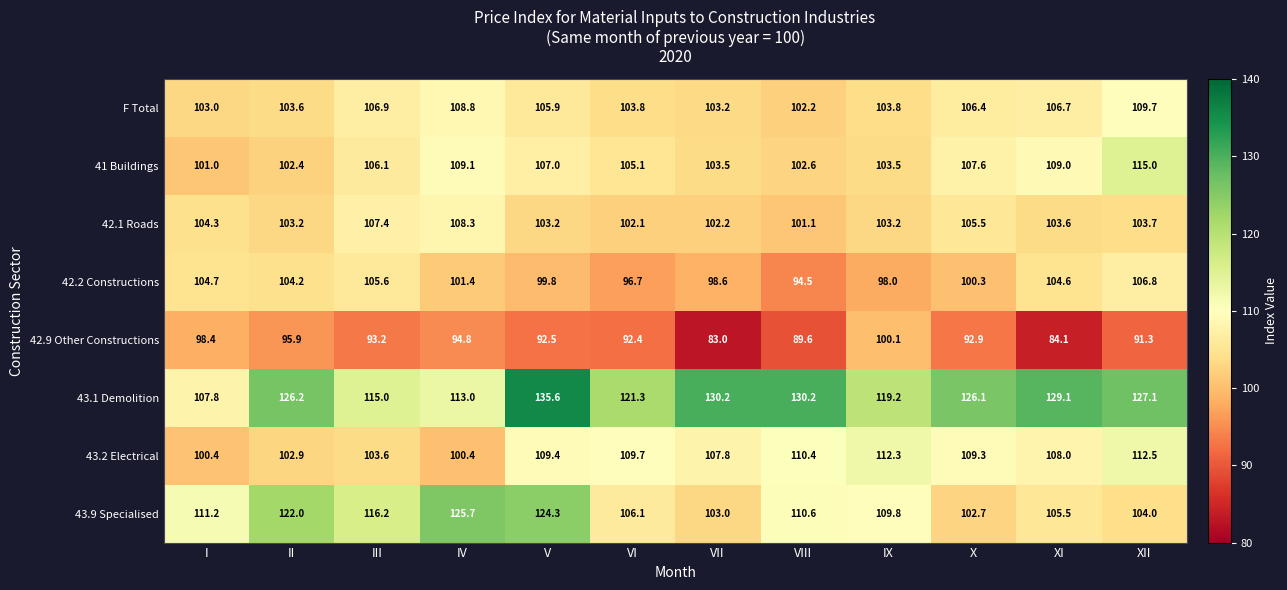

True or false: 43.1 Demolition has a value of 107.8 at I.

True